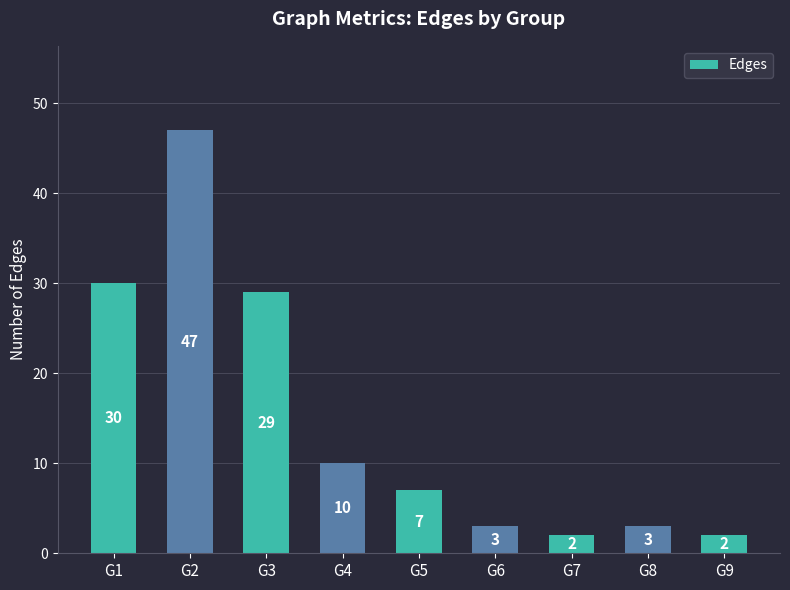

What is the sum of the values at G1 and G9?

32